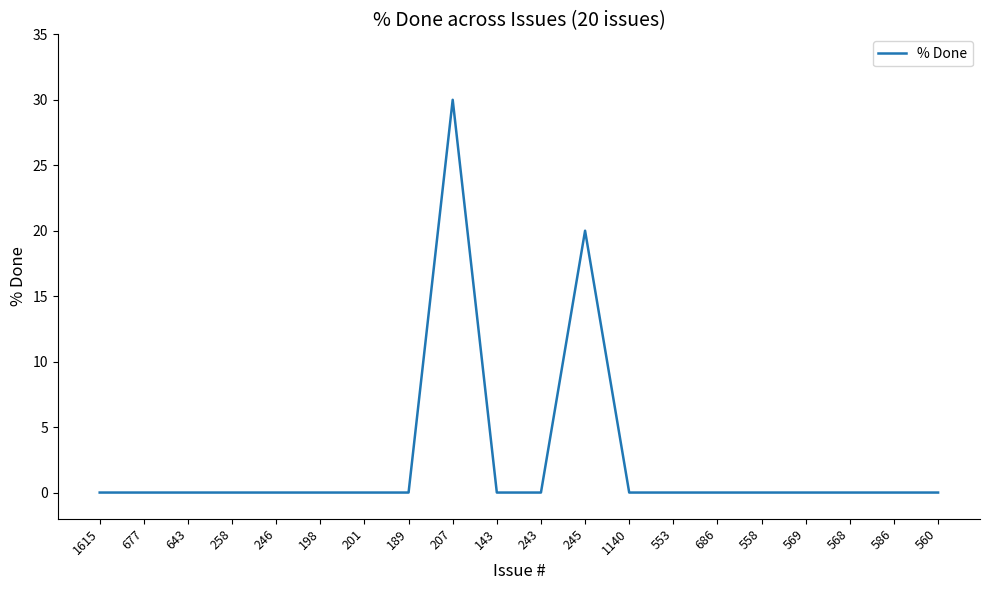

What is the sum of all values?

50